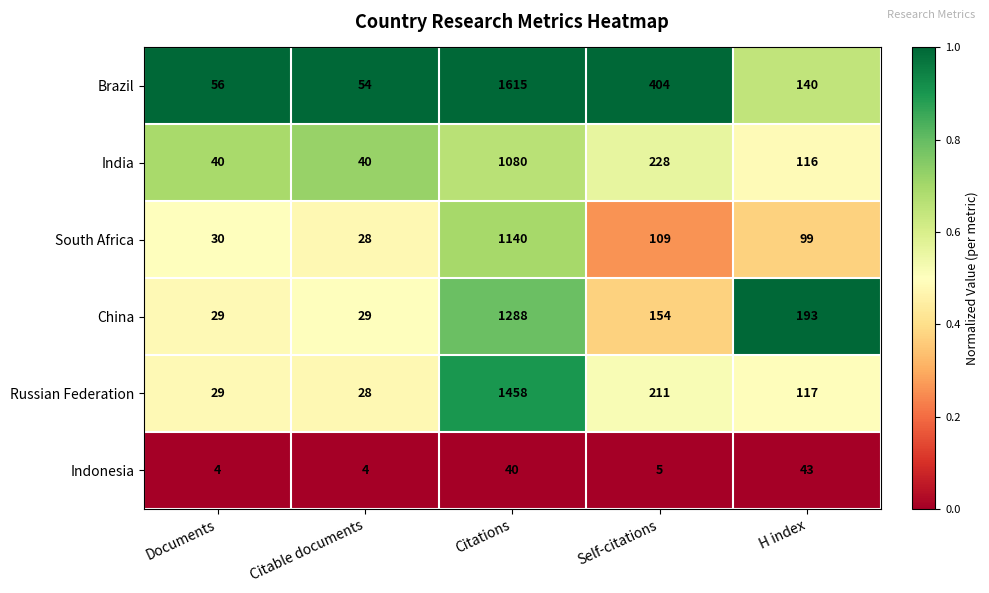

What is the difference between the Brazil values at Documents and H index?

84